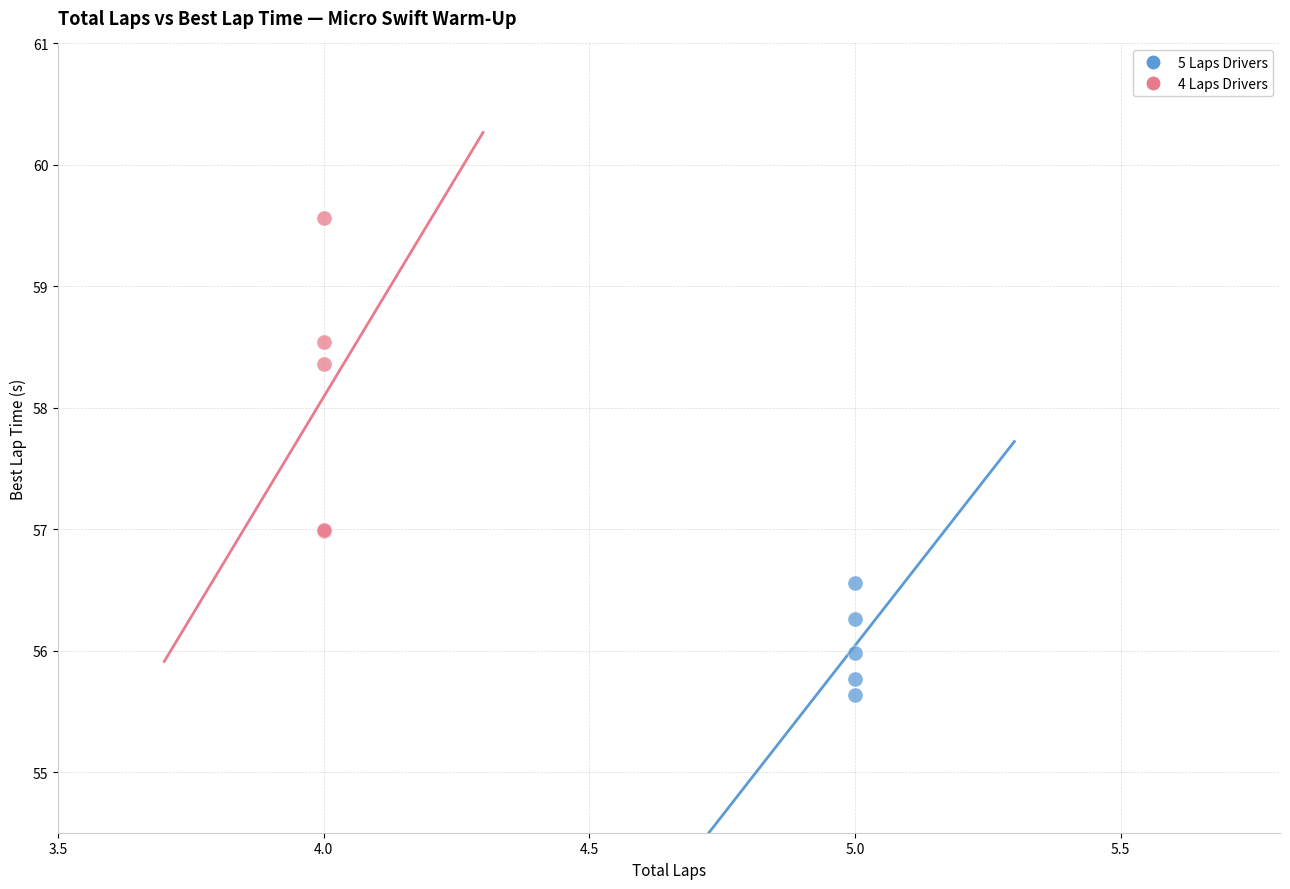

Which series has the largest Y range (max minus min)?

4 Laps Drivers